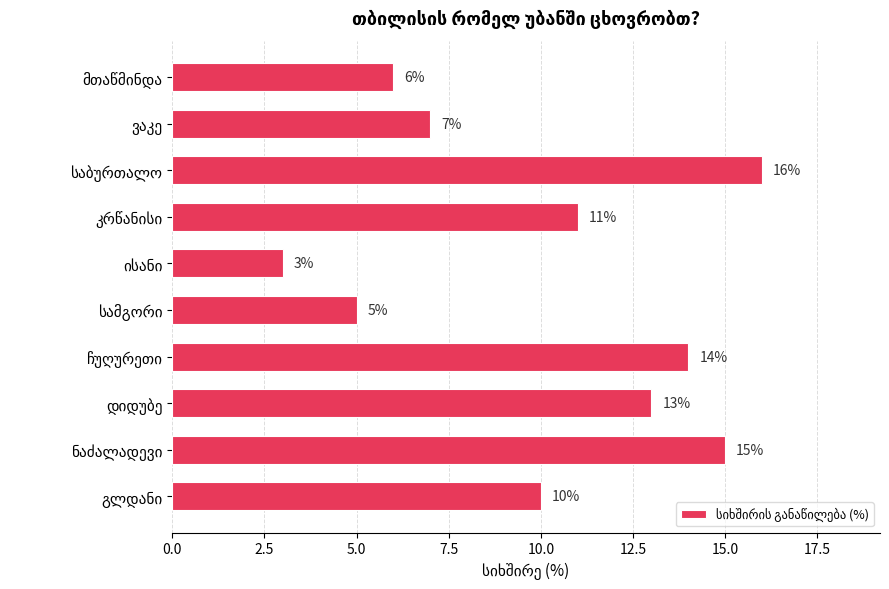

What is the value of the 4th bar from the top?

11